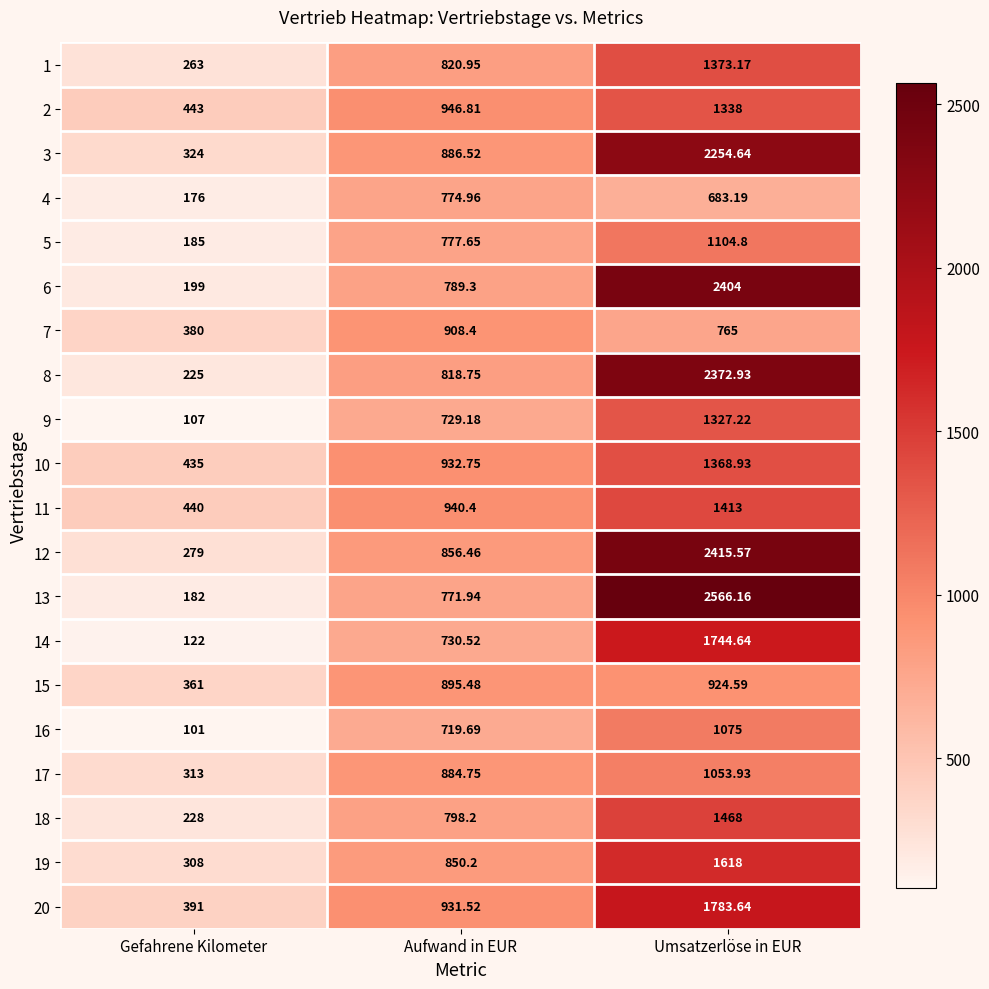

How many values in the 6 series exceed 789?

2